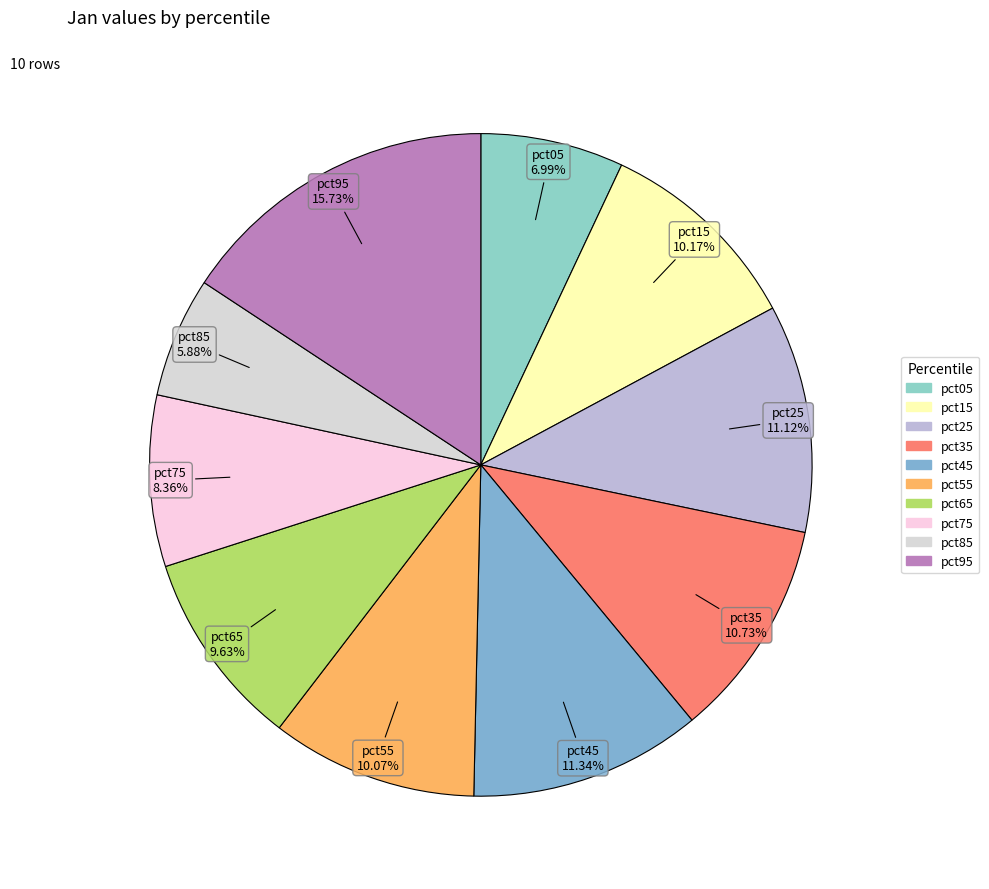

What percentage is the pct95 slice, to the nearest percent?

16%